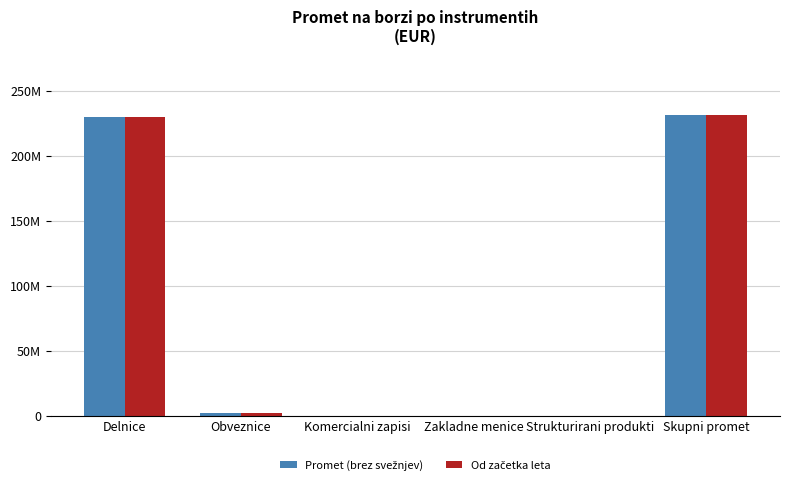

What is the difference between the maximum and minimum values in the Od začetka leta series?

231334351.5